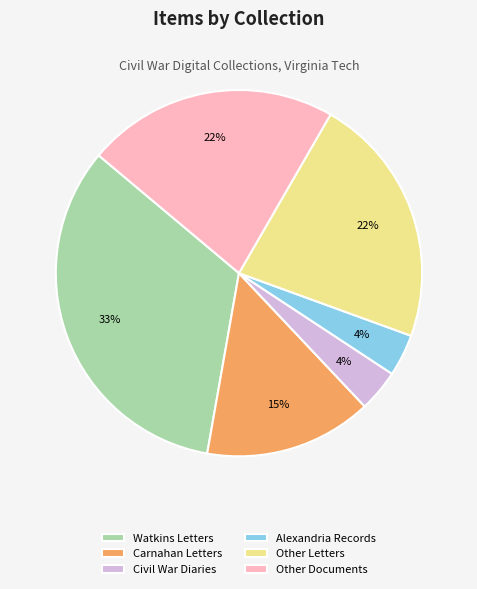

Do Other Letters and Alexandria Records together represent more than half of the pie?

No